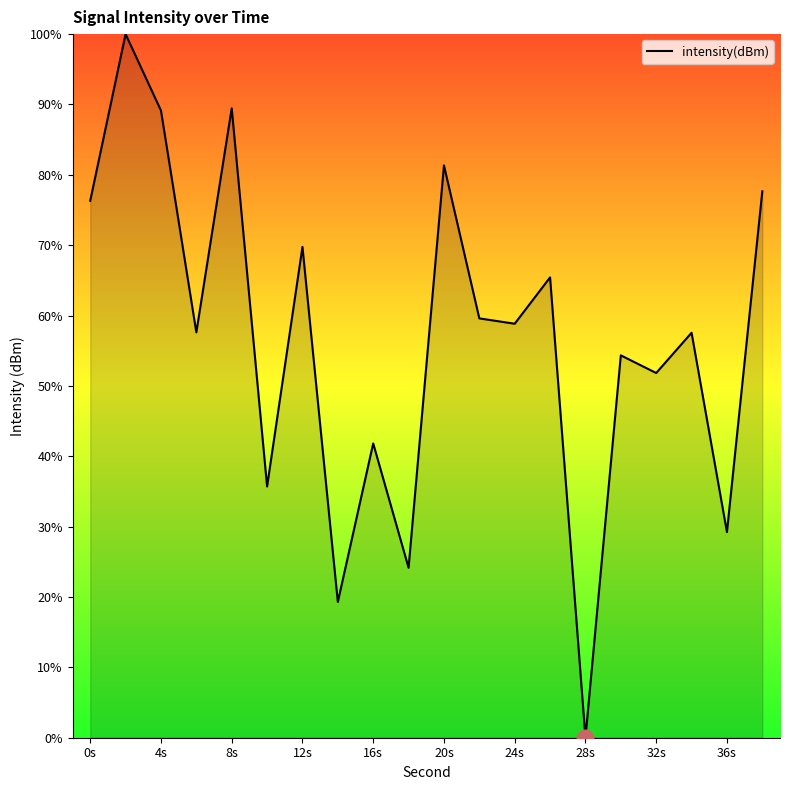

What is the difference between the maximum and minimum values?

100.0